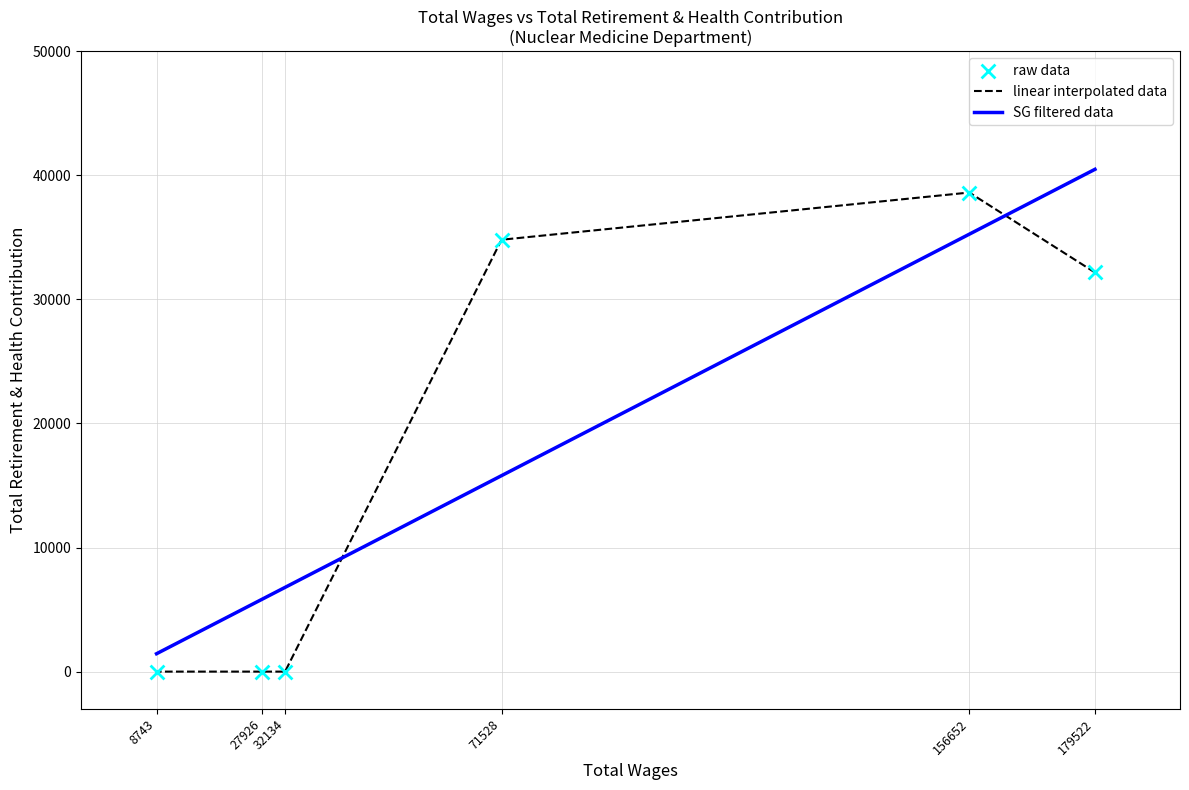

Which series has the widest spread of Y values?

SG filtered data